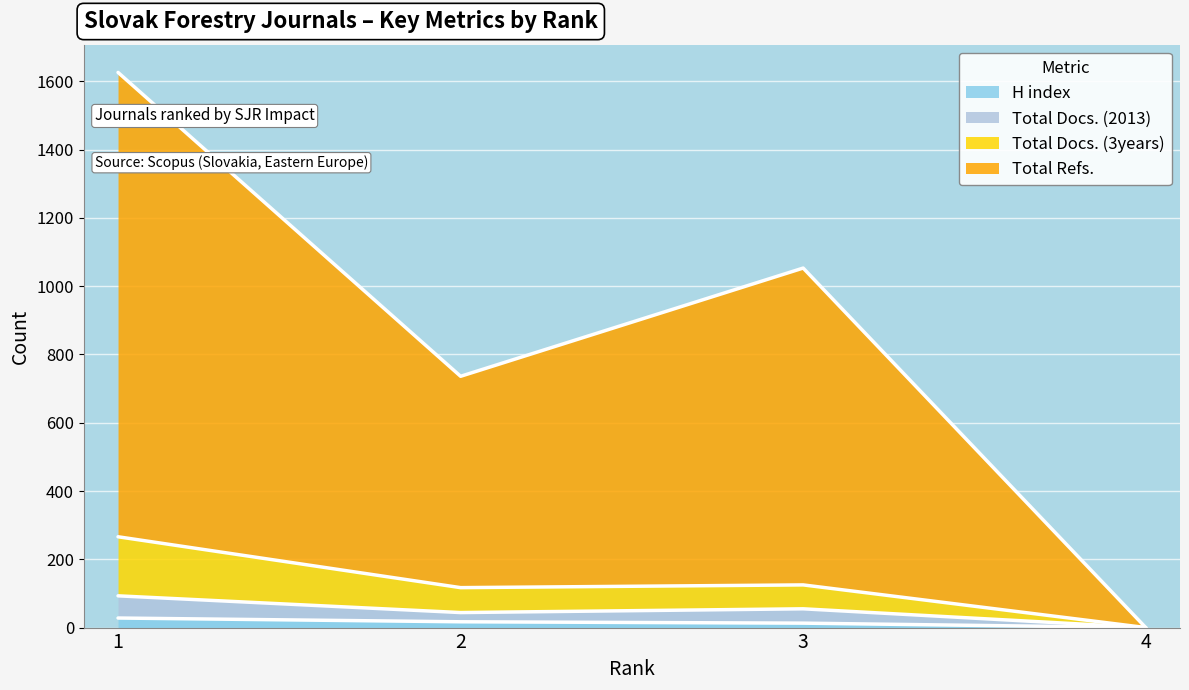

Is it true that Total Docs. (3years) equals 0 at 4?

True